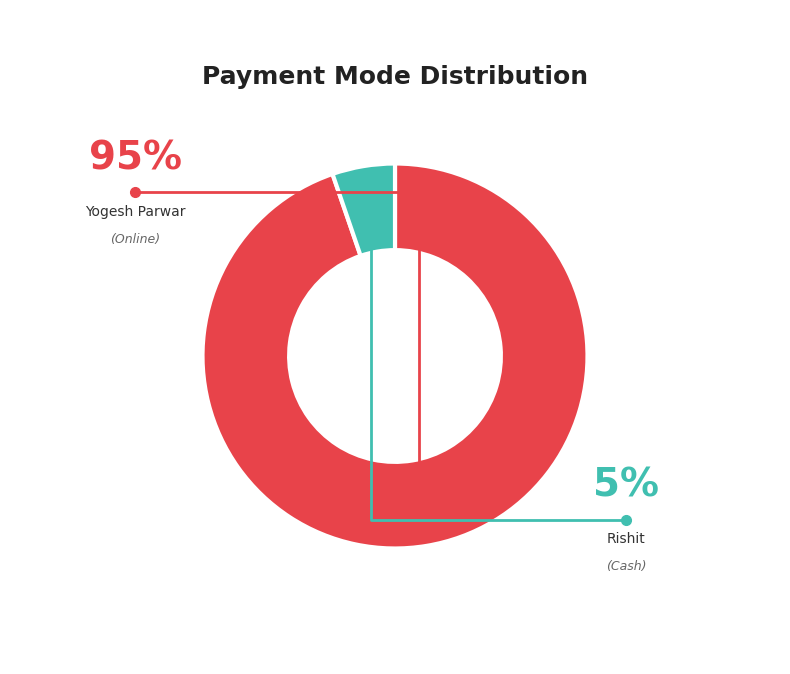

Is there any slice that represents more than half of the pie?

Yes